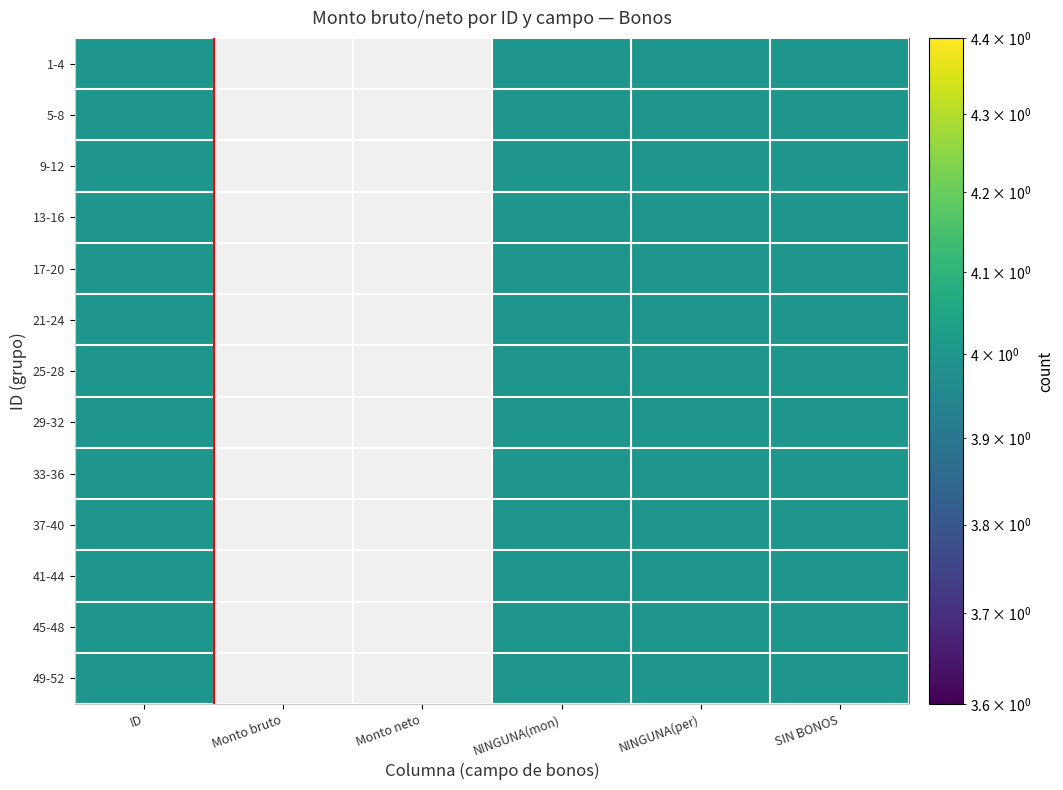

How many categories are shown in the chart?

6